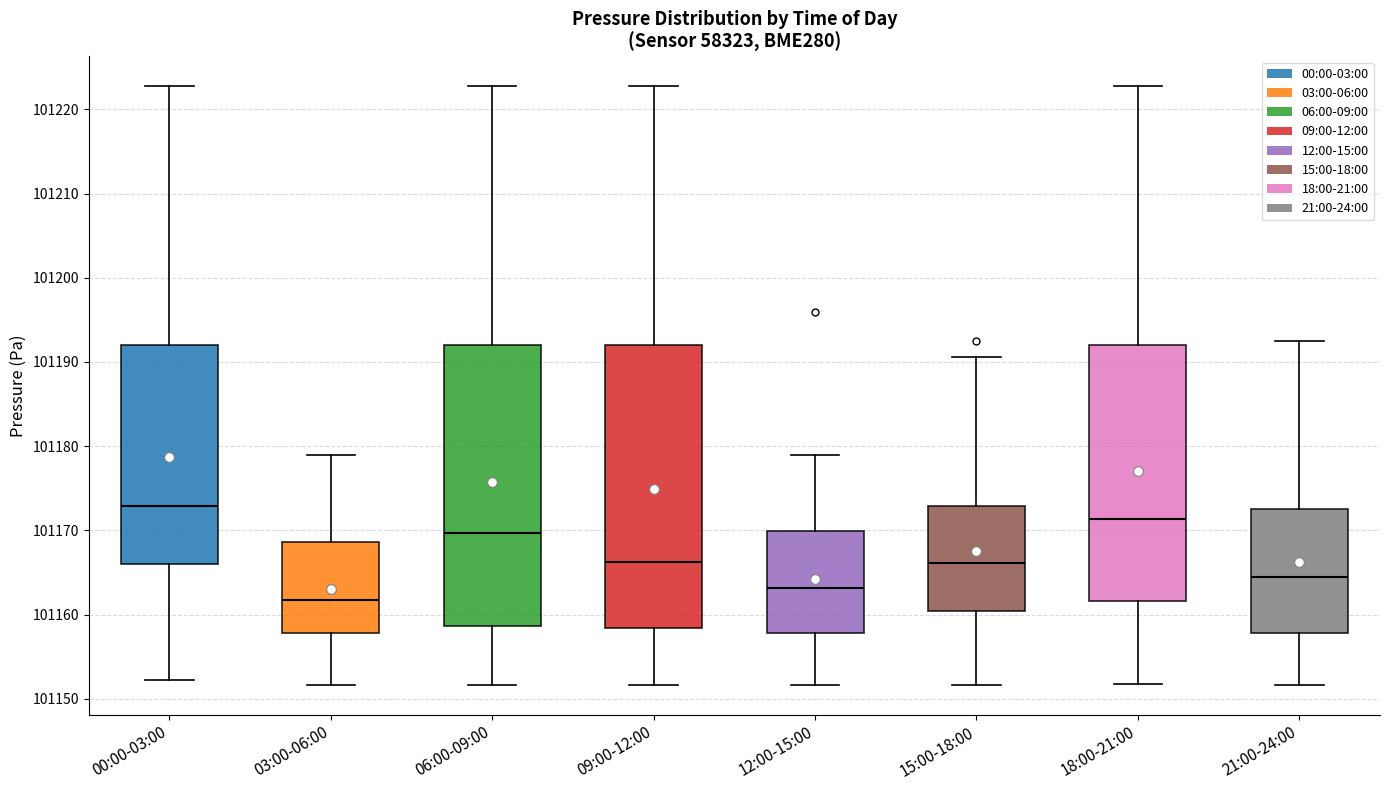

Where does the upper whisker of the box for 00:00-03:00 end on the y-axis? The values are not printed on the chart, so give them approximately, as read against the axis.

101223